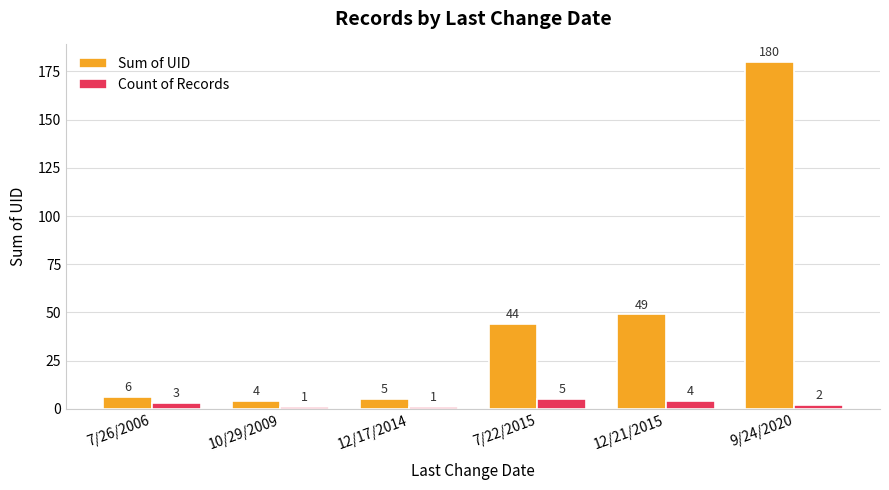

What is the value of the Sum of UID bar at the 6th from the left?

180